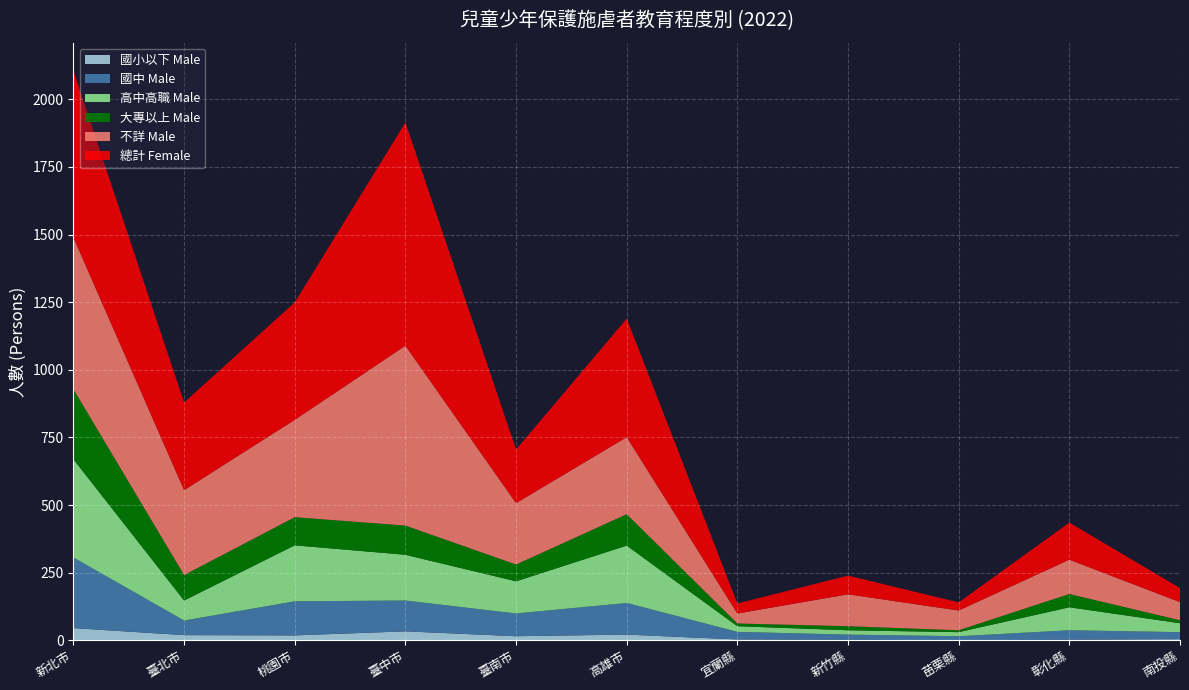

Reading right to left, extract all data points from this chart.

國小以下 Male: 南投縣=4	彰化縣=2	苗栗縣=0	新竹縣=2	宜蘭縣=3	高雄市=21	臺南市=15	臺中市=33	桃園市=18	臺北市=19	新北市=45
國中 Male: 南投縣=26	彰化縣=35	苗栗縣=15	新竹縣=19	宜蘭縣=28	高雄市=117	臺南市=84	臺中市=114	桃園市=126	臺北市=54	新北市=261
高中高職 Male: 南投縣=33	彰化縣=85	苗栗縣=15	新竹縣=16	宜蘭縣=21	高雄市=212	臺南市=119	臺中市=169	桃園市=207	臺北市=74	新北市=363
大專以上 Male: 南投縣=11	彰化縣=49	苗栗縣=7	新竹縣=15	宜蘭縣=10	高雄市=116	臺南市=62	臺中市=108	桃園市=104	臺北市=94	新北市=259
不詳 Male: 南投縣=67	彰化縣=127	苗栗縣=73	新竹縣=118	宜蘭縣=37	高雄市=285	臺南市=227	臺中市=665	桃園市=360	臺北市=314	新北市=561
總計 Female: 南投縣=52	彰化縣=137	苗栗縣=30	新竹縣=69	宜蘭縣=37	高雄市=438	臺南市=198	臺中市=825	桃園市=434	臺北市=324	新北市=615